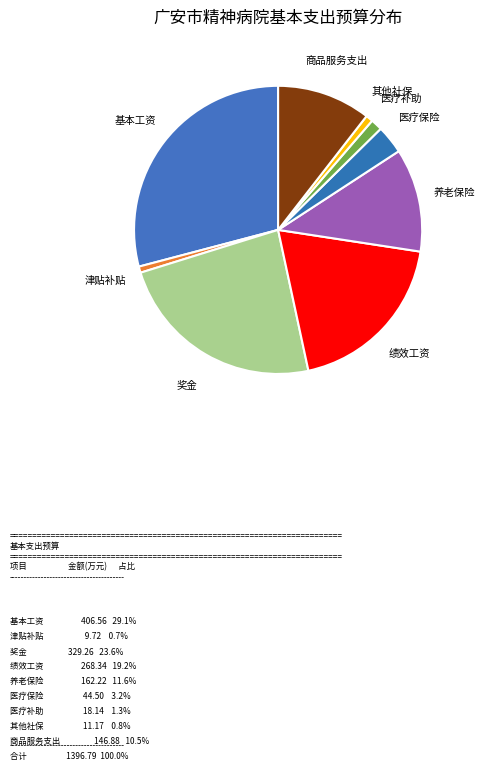

Does 其他社保 account for over 50% of the chart?

No